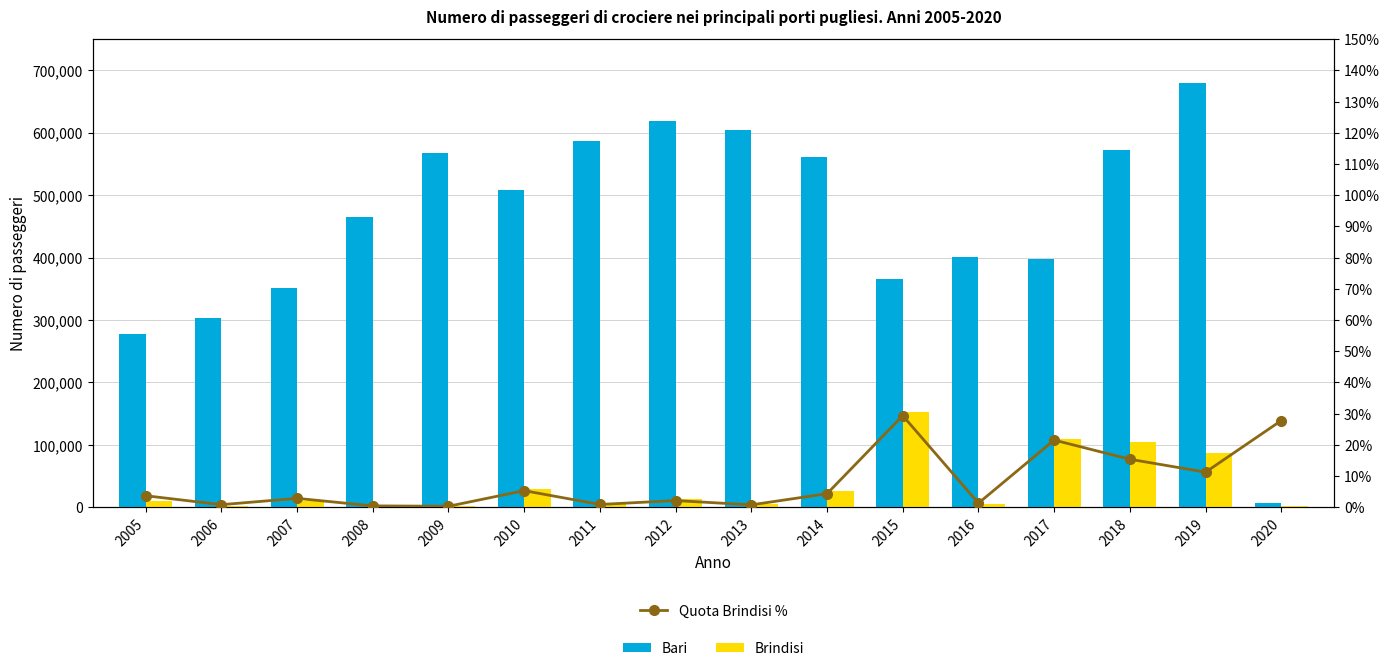

What is the value of the Bari bar at the 2nd from the left?

303338.0